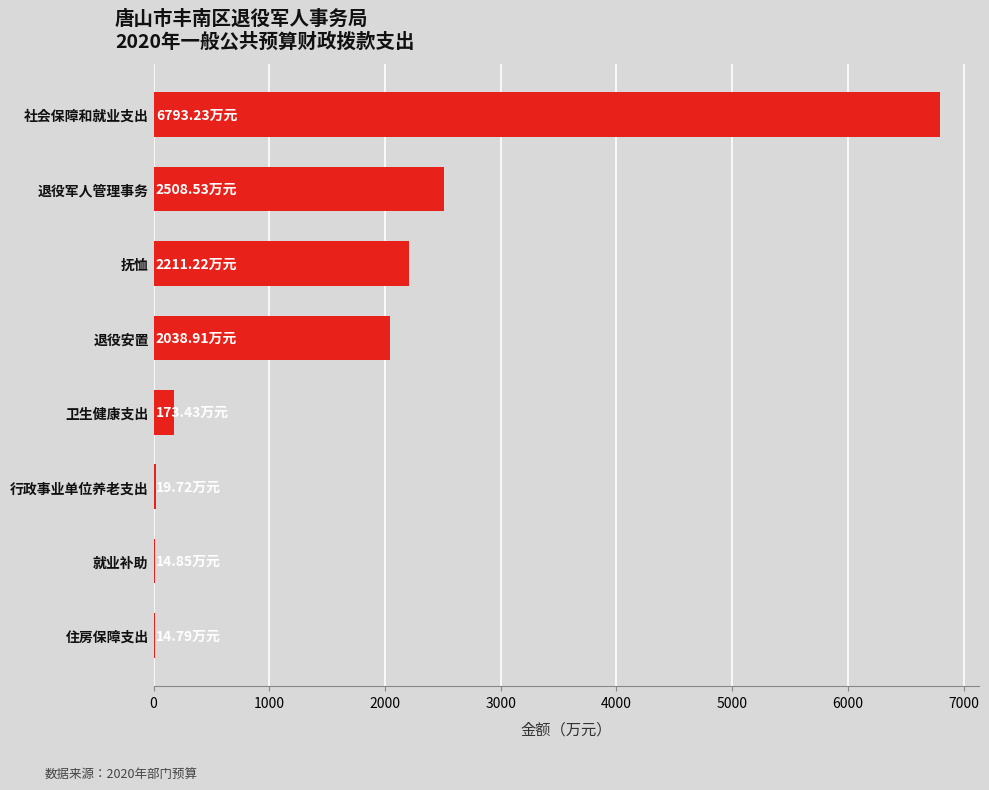

At which label is the value closest to 3404?

退役军人管理事务